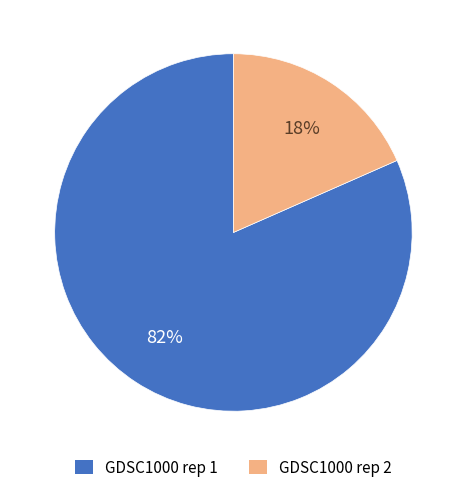

To the nearest percent, what is the average slice percentage?

50%